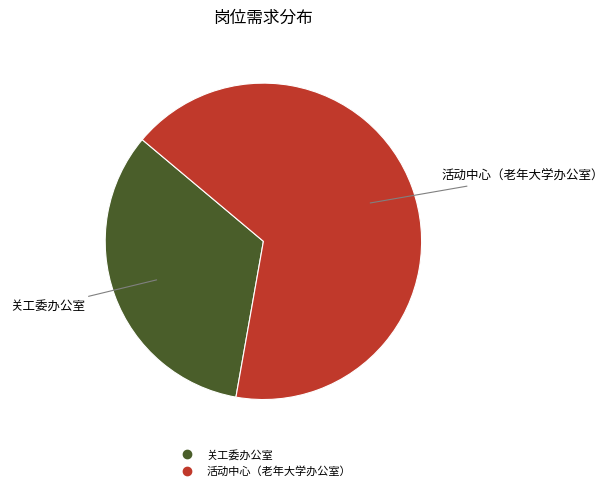

Combined, do 活动中心（老年大学办公室） and 关工委办公室 account for over 50%?

Yes